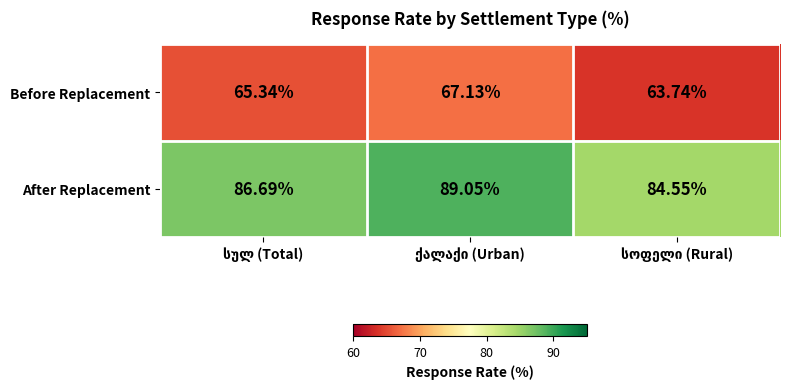

Which series has the largest total across all categories?

After Replacement